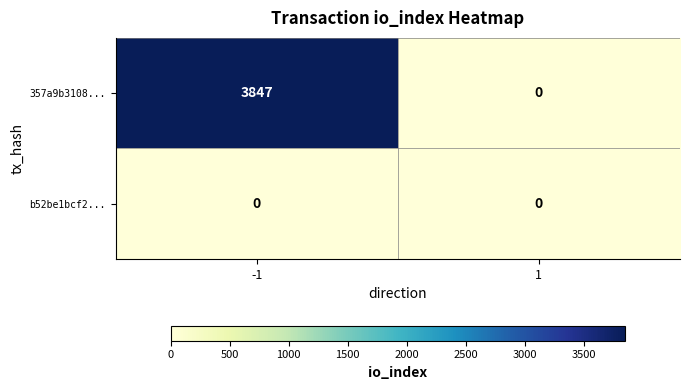

What is the maximum value for 357a9b3108...?

3847